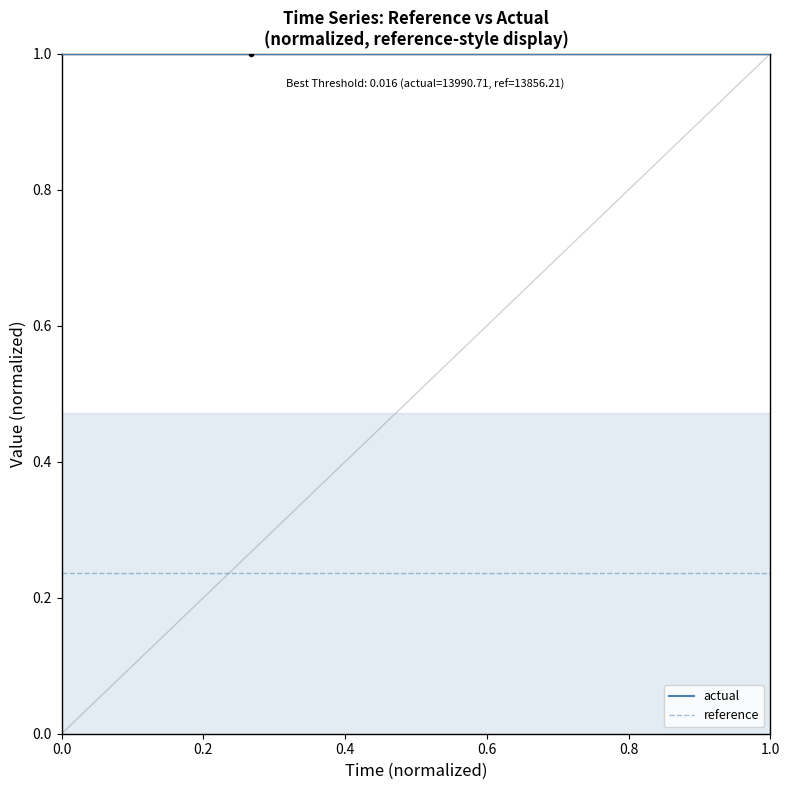

Reading left to right, what are all the values shown in this chart?

actual: 1.0	1.0	1.0	1.0	1.0	1.0	1.0	1.0	1.0	1.0	1.0	1.0	1.0	1.0	1.0	1.0
reference: 0.2	0.2	0.2	0.2	0.2	0.2	0.2	0.2	0.2	0.2	0.2	0.2	0.2	0.2	0.2	0.2